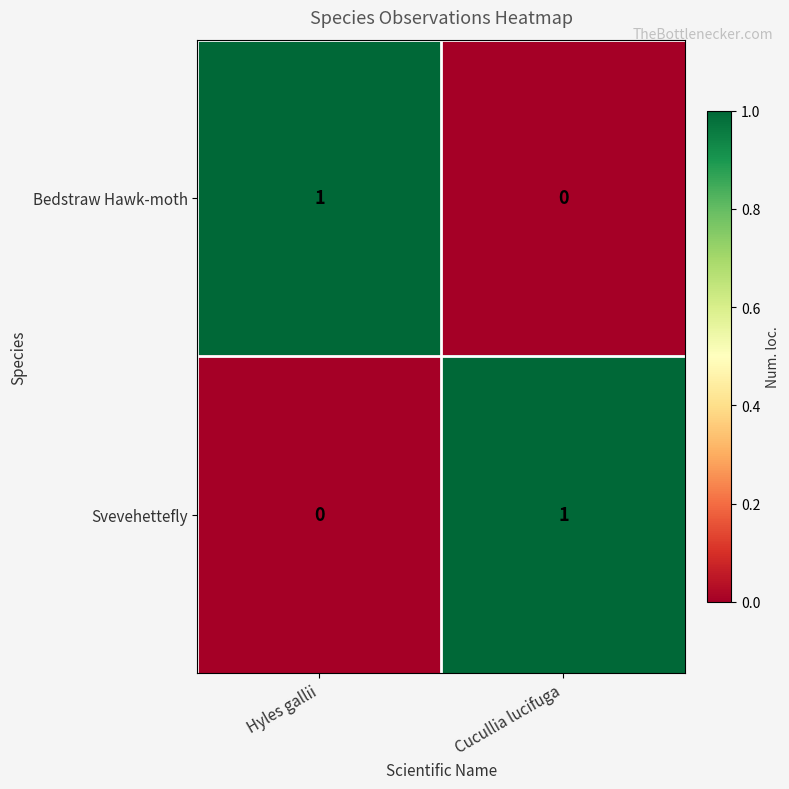

Reading left to right, extract all data points from this chart.

Bedstraw Hawk-moth: 1	0
Svevehettefly: 0	1